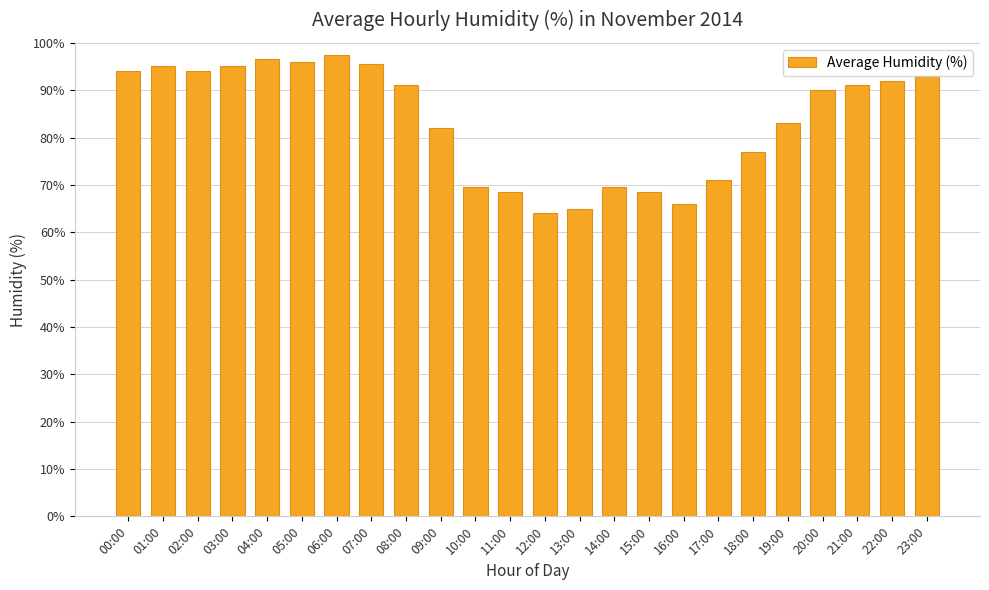

What is the approximate value at 10:00?

69.5